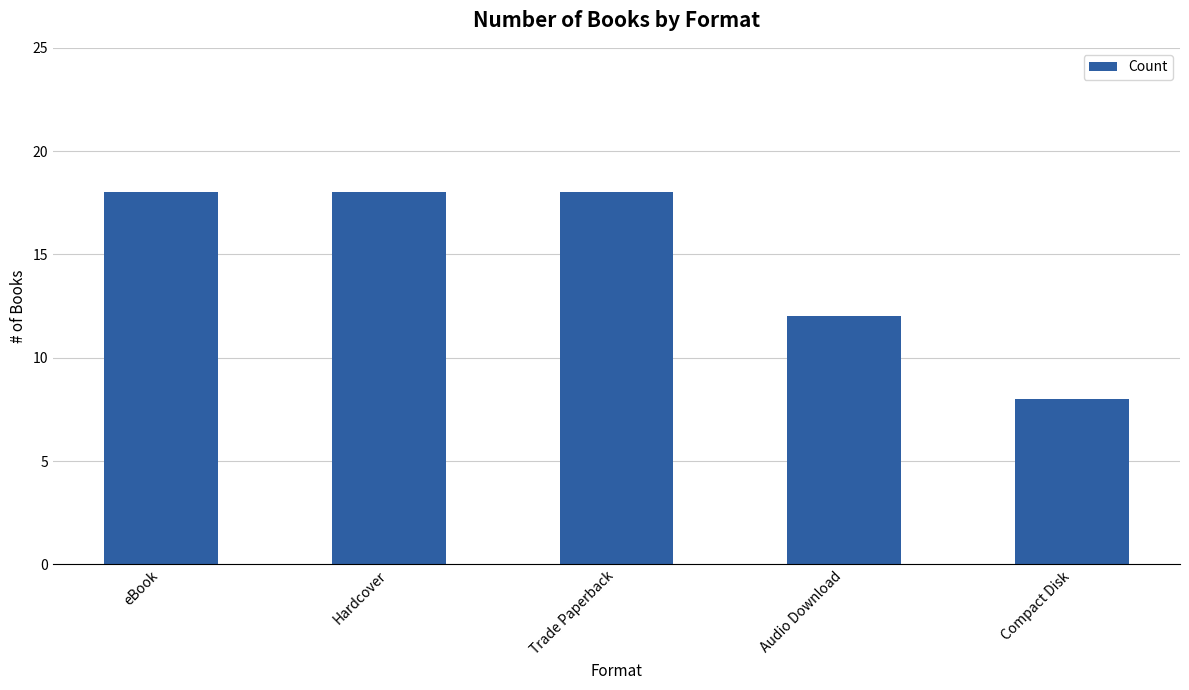

What is the maximum value shown in the chart?

18